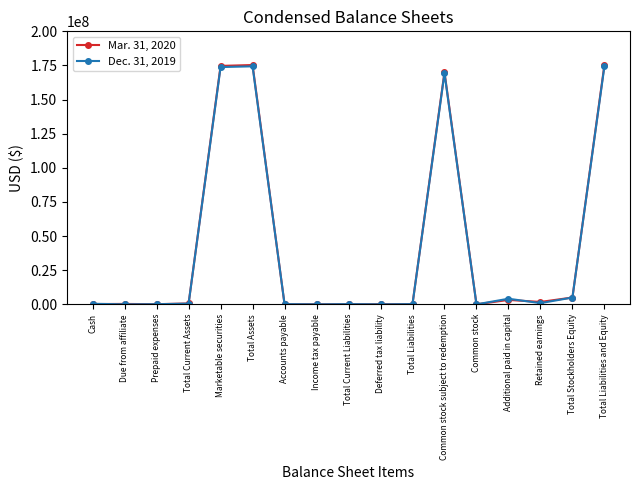

How many intersections are there between Mar. 31, 2020 and Dec. 31, 2019?

7